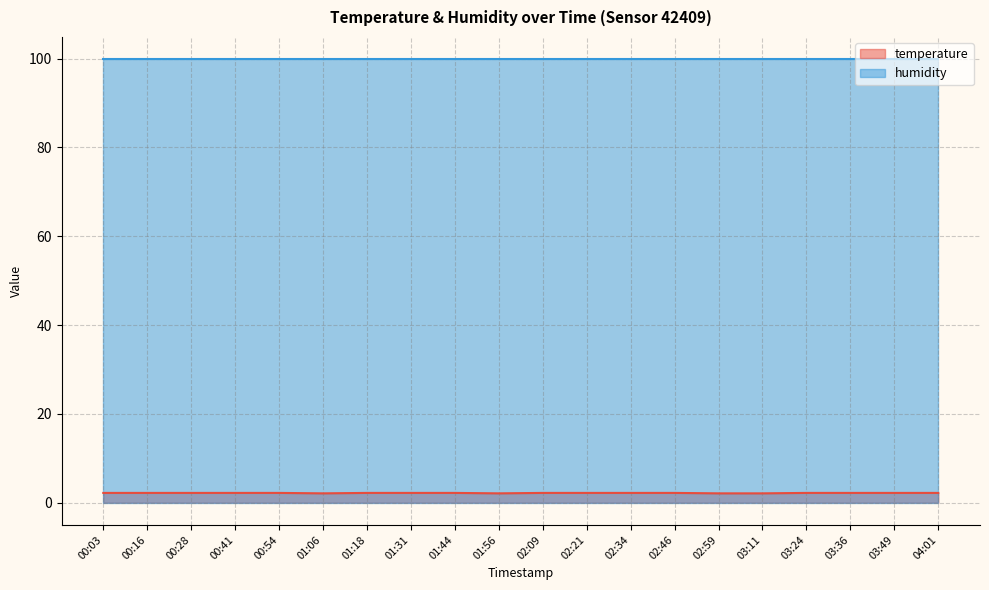

The value at 03:49 is 1.0. True or false?

False